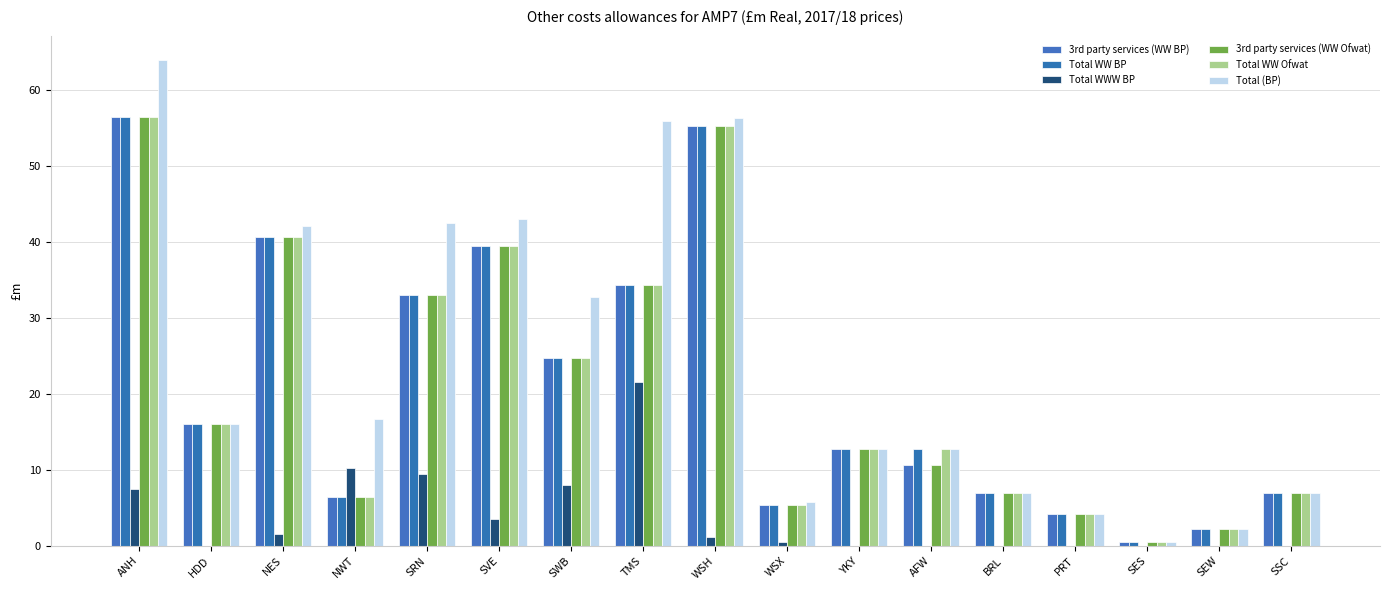

How many data points in 3rd party services (WW BP) are above 12?

9